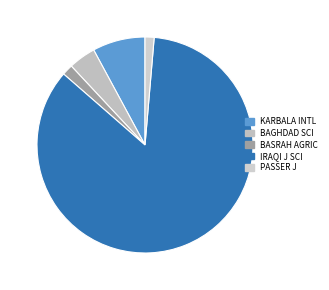

Which category accounts for the majority?

IRAQI J SCI